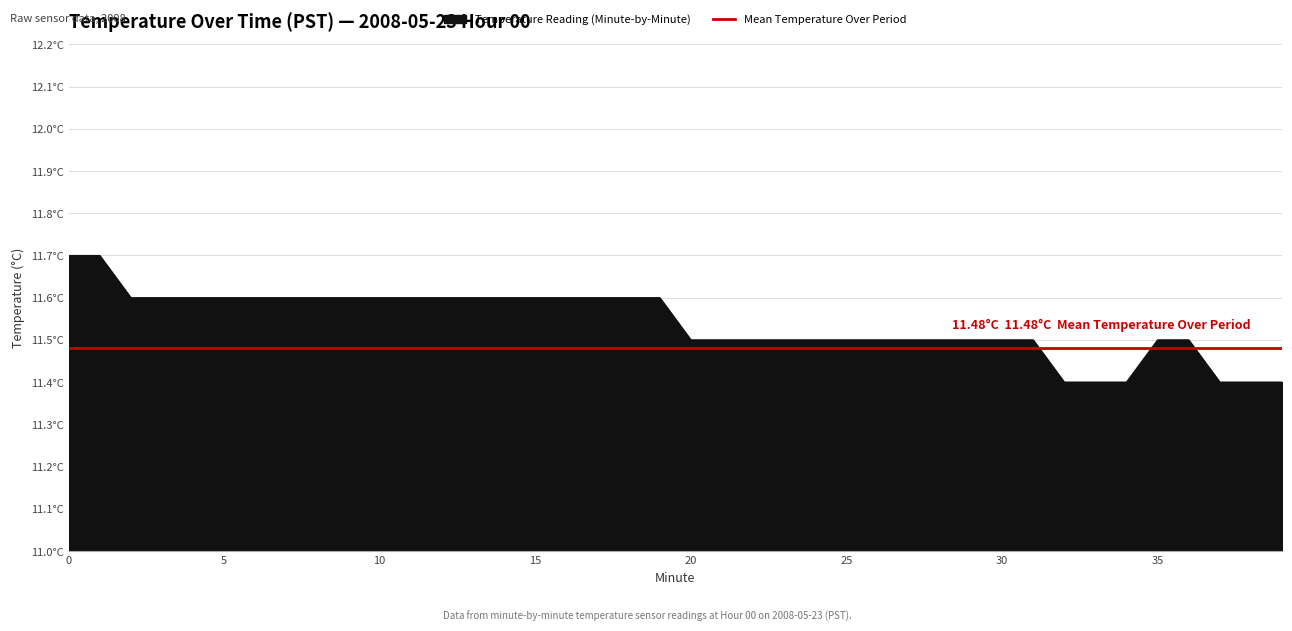

Reading left to right, transcribe all the data shown in this chart.

0=11.7	1=11.7	2=11.6	3=11.6	4=11.6	5=11.6	6=11.6	7=11.6	8=11.6	9=11.6	10=11.6	11=11.6	12=11.6	13=11.6	14=11.6	15=11.6	16=11.6	17=11.6	18=11.6	19=11.6	20=11.5	21=11.5	22=11.5	23=11.5	24=11.5	25=11.5	26=11.5	27=11.5	28=11.5	29=11.5	30=11.5	31=11.5	32=11.4	33=11.4	34=11.4	35=11.5	36=11.5	37=11.4	38=11.4	39=11.4